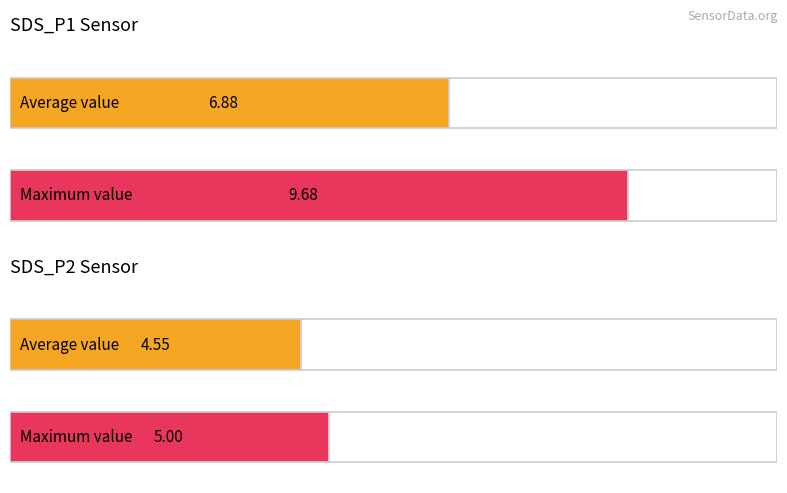

True or false: Humidity has a value of 41.8 at 00:53.

False